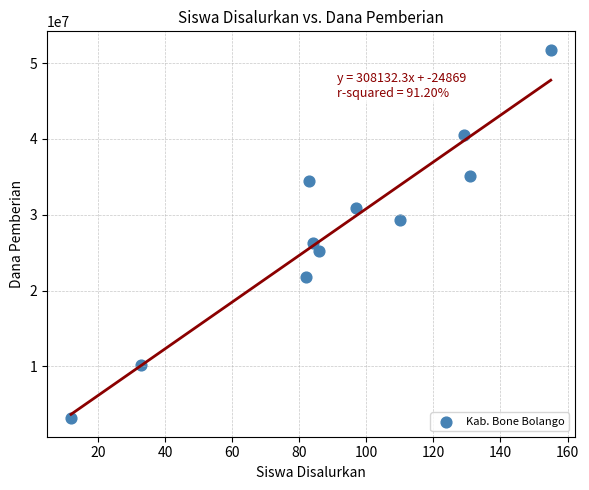

What Y value in the scatter plot is closest to 27450000?

26325000